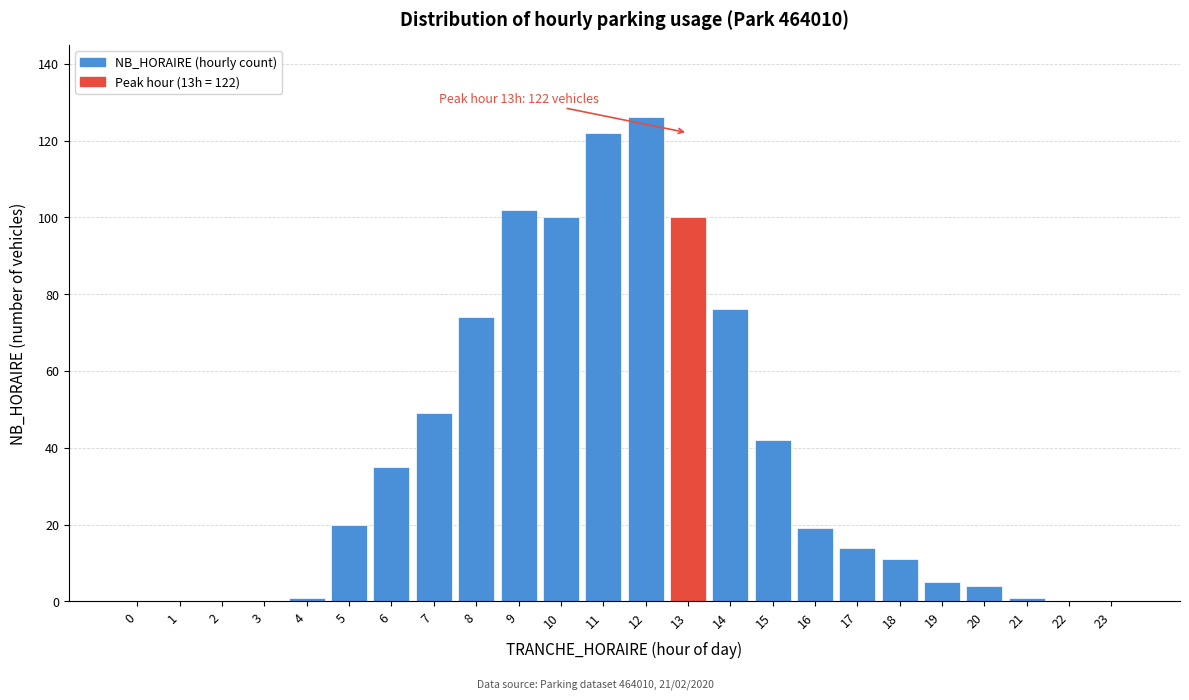

Reading right to left, extract all data points from this chart.

23=0	22=0	21=1	20=4	19=5	18=11	17=14	16=19	15=42	14=76	13=100	12=126	11=122	10=100	9=102	8=74	7=49	6=35	5=20	4=1	3=0	2=0	1=0	0=0